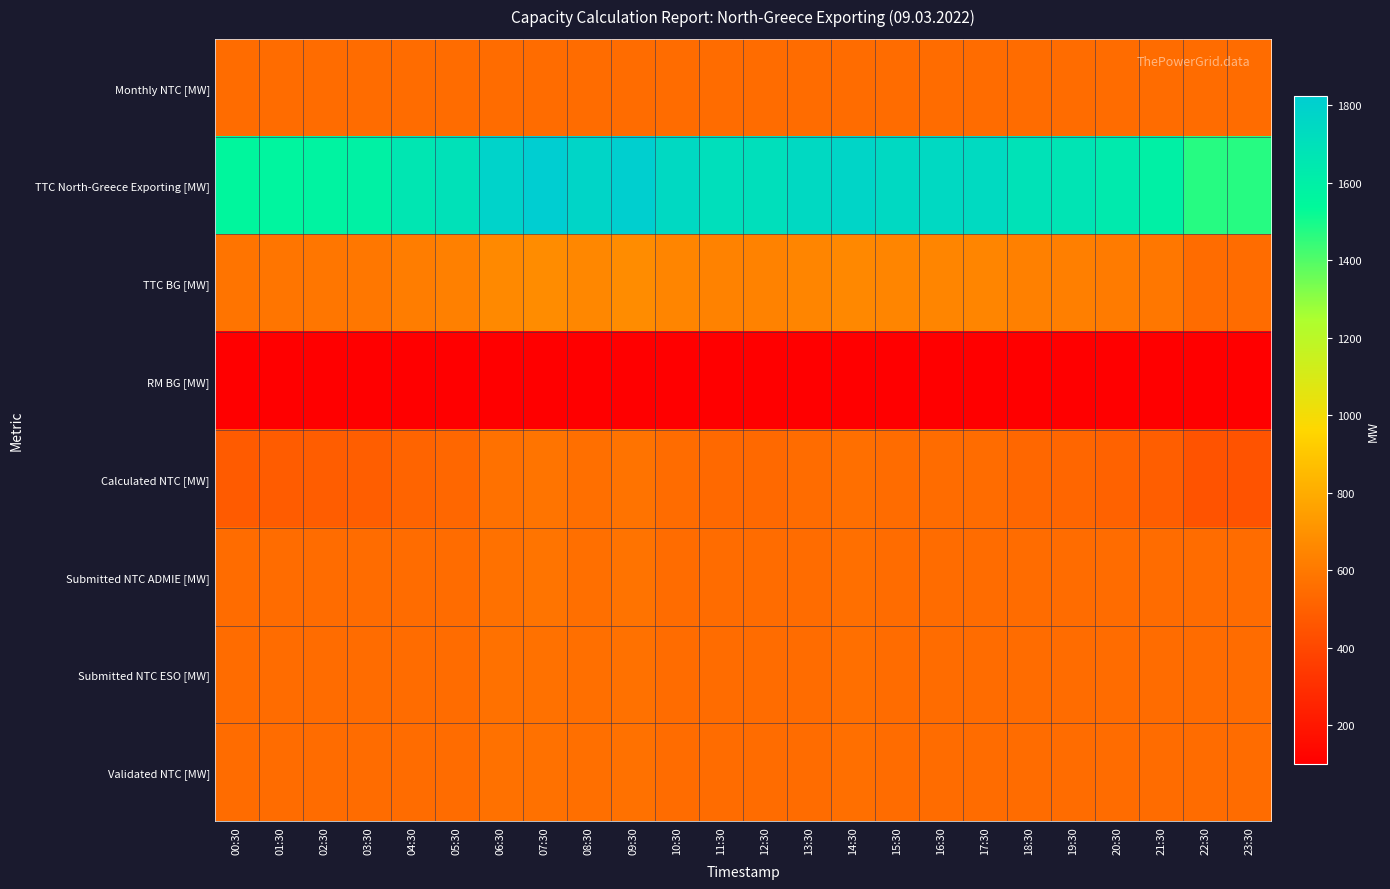

Rank the series by their maximum value, from highest to lowest.

TTC North-Greece Exporting [MW], TTC BG [MW], Calculated NTC [MW], Submitted NTC ADMIE [MW], Submitted NTC ESO [MW], Validated NTC [MW], Monthly NTC [MW], RM BG [MW]